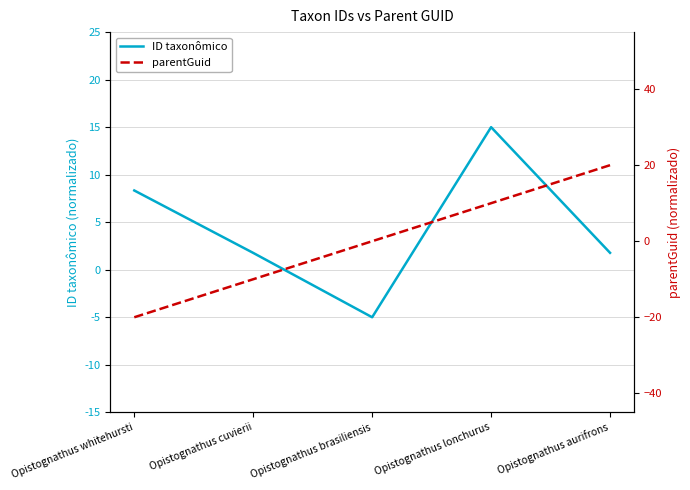

How many lines are shown in the chart?

2